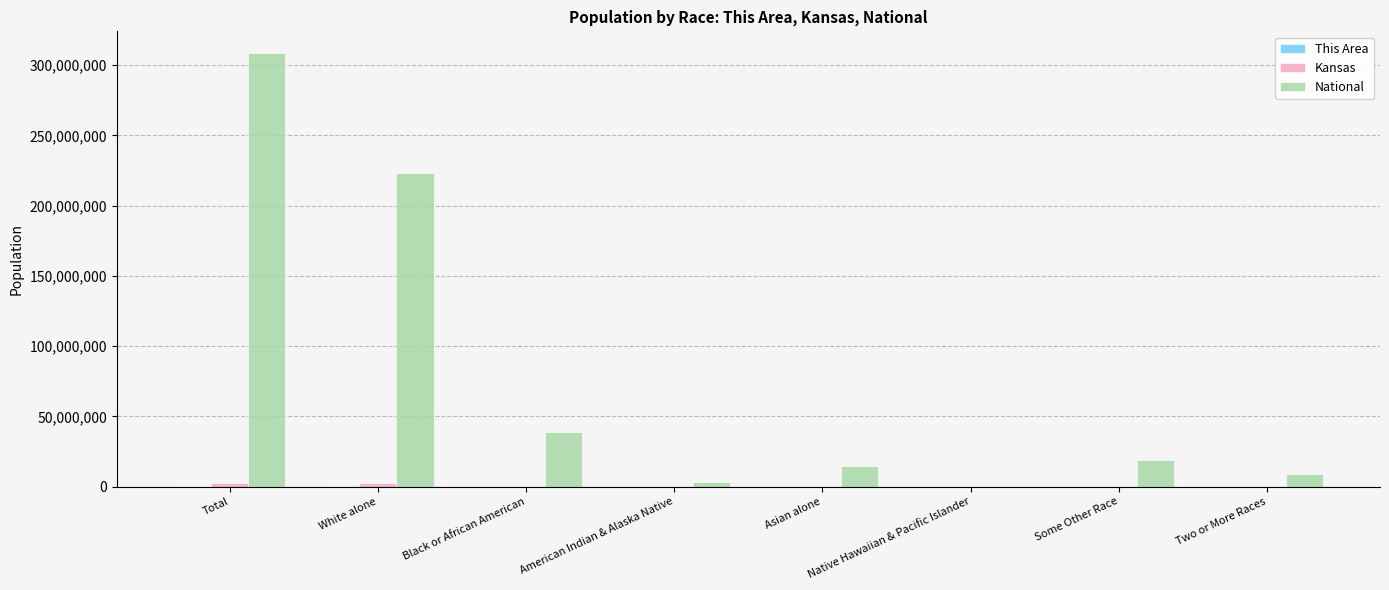

At which category is the sum across all series the highest?

Total